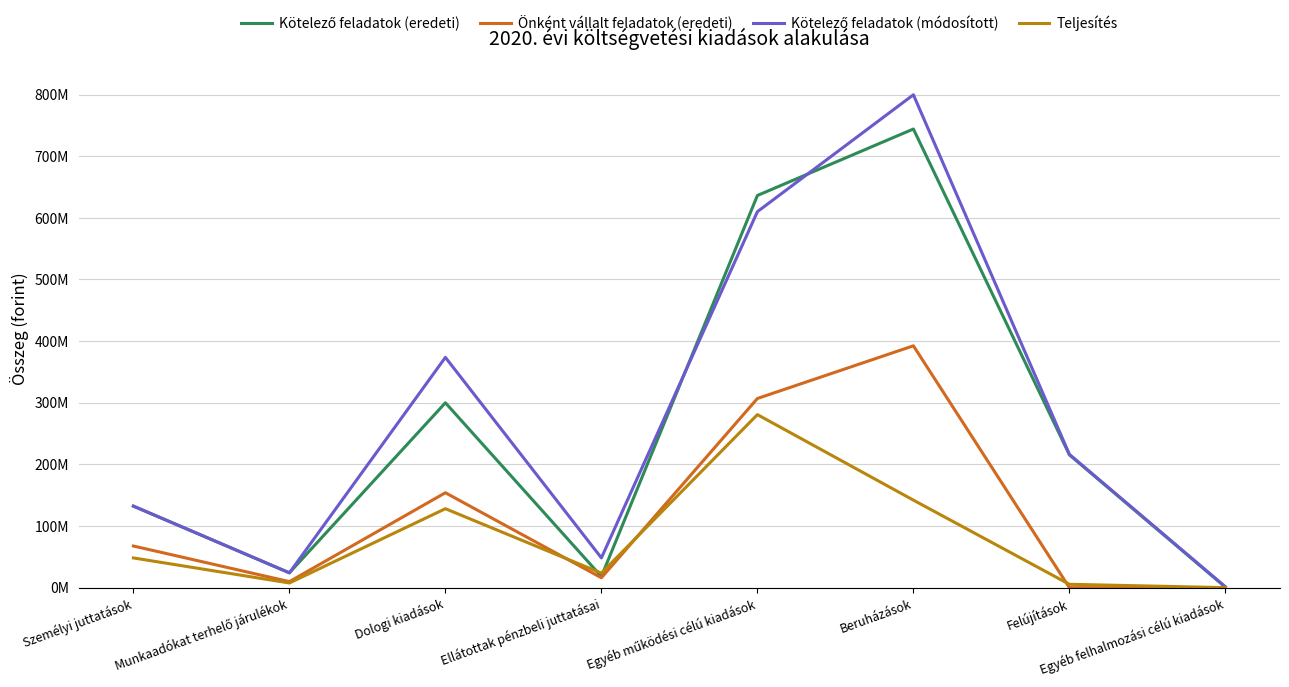

True or false: Teljesítés and Kötelező feladatok (módosított) intersect in this chart.

False